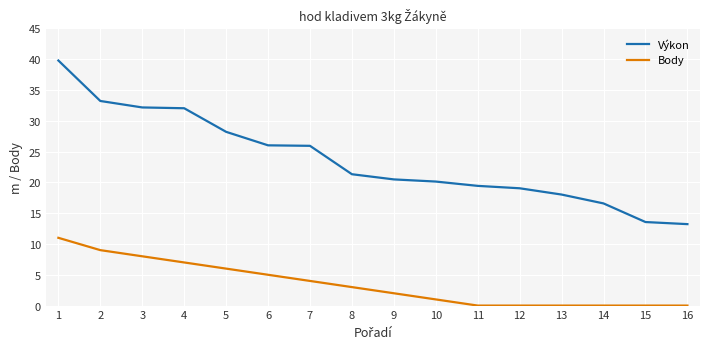

What is the average value of the Body series?

3.5